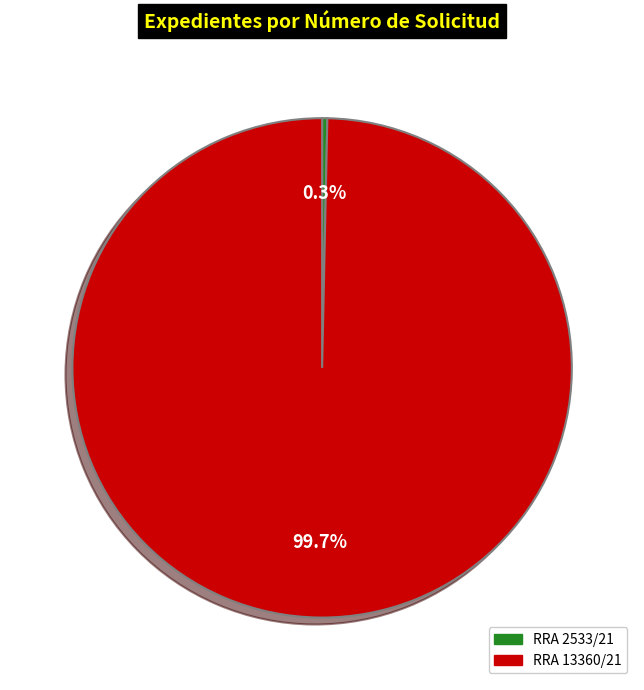

To the nearest percent, what is the difference between the largest and smallest slice percentages?

99%